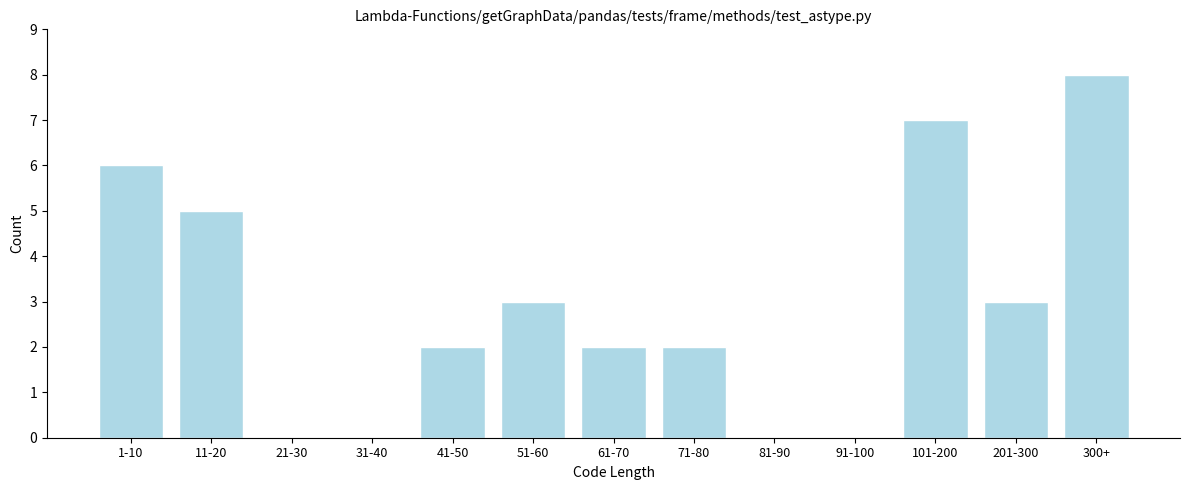

Reading left to right, extract all data points from this chart.

1-10=6	11-20=5	21-30=0	31-40=0	41-50=2	51-60=3	61-70=2	71-80=2	81-90=0	91-100=0	101-200=7	201-300=3	300+=8